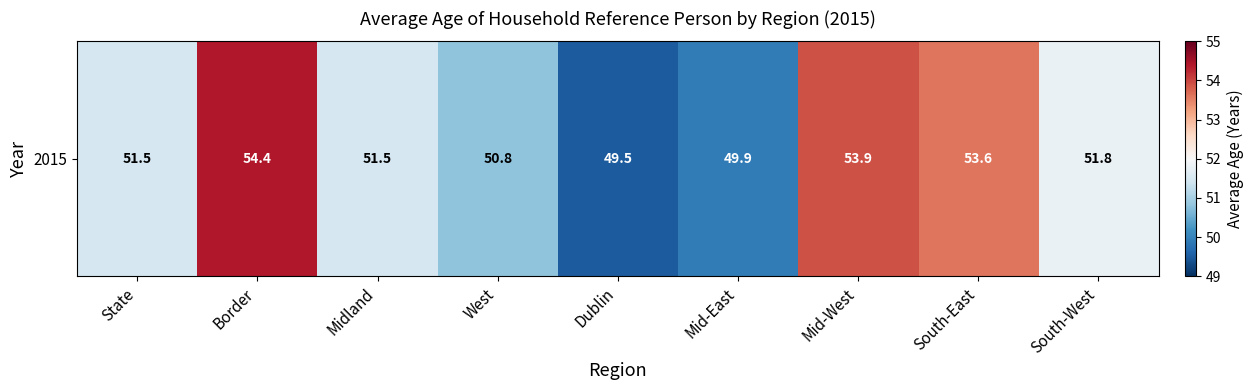

Reading left to right, transcribe all the data shown in this chart.

51.5	54.4	51.5	50.8	49.5	49.9	53.9	53.6	51.8